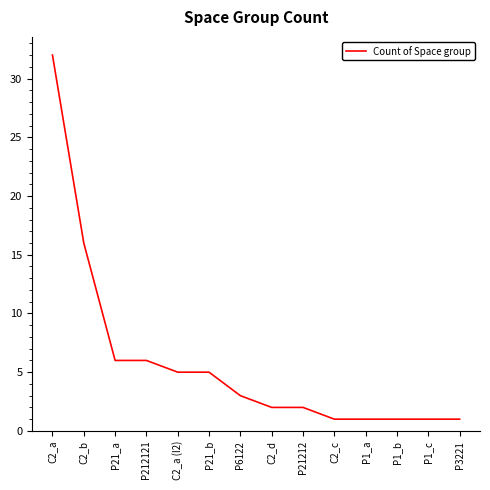

Which has a higher value, P21_b or P212121?

P212121